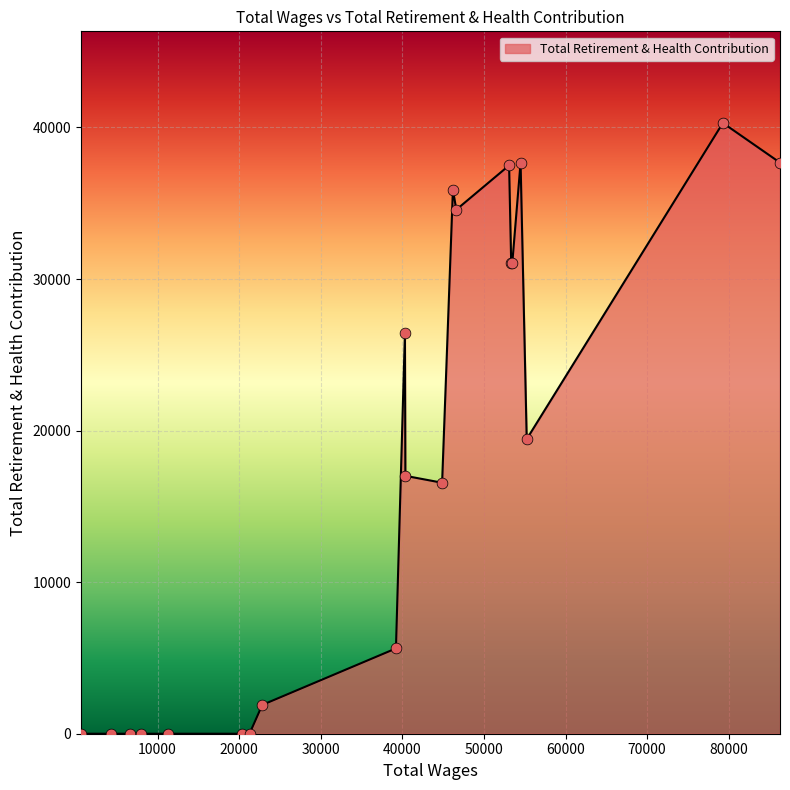

What is the maximum value shown in the chart?

40298